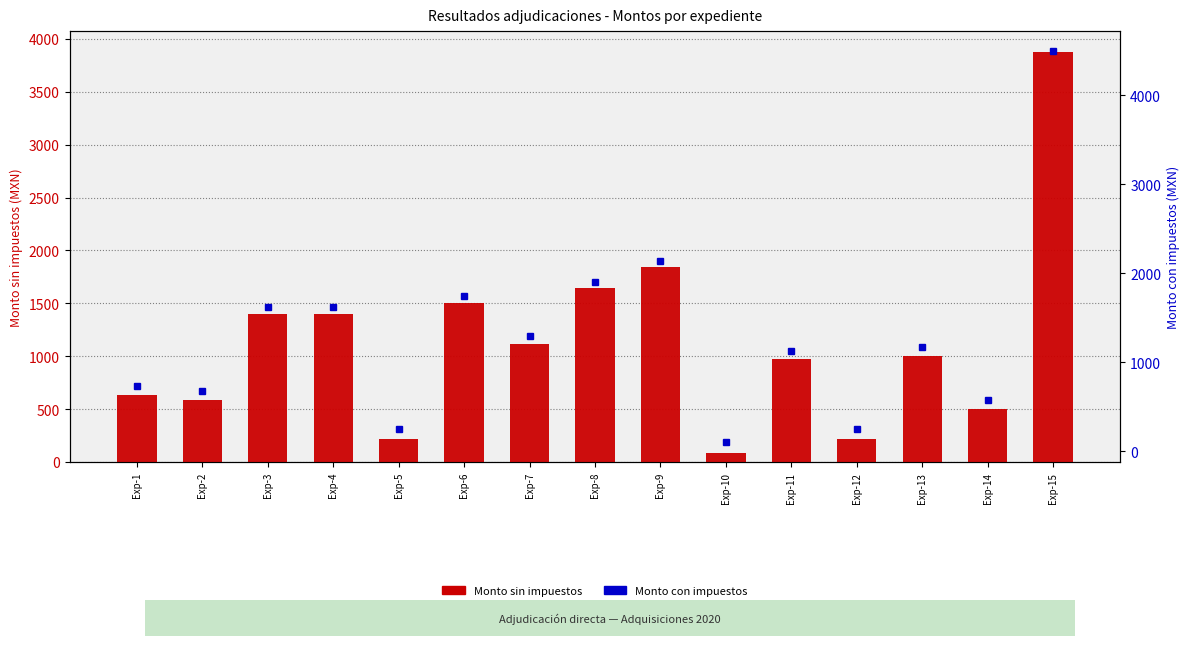

Reading left to right, list all the values displayed in this chart.

Monto sin impuestos: 631.9	585.5	1400.0	1400.0	215.5	1500.0	1119.8	1641.4	1843.9	85.3	975.3	218.1	1005.1	500.1	3879.3
Monto con impuestos: 733.0	679.2	1624.0	1624.0	250.0	1740.0	1299.0	1904.0	2138.9	99.0	1131.3	253.0	1165.9	580.0	4500.0